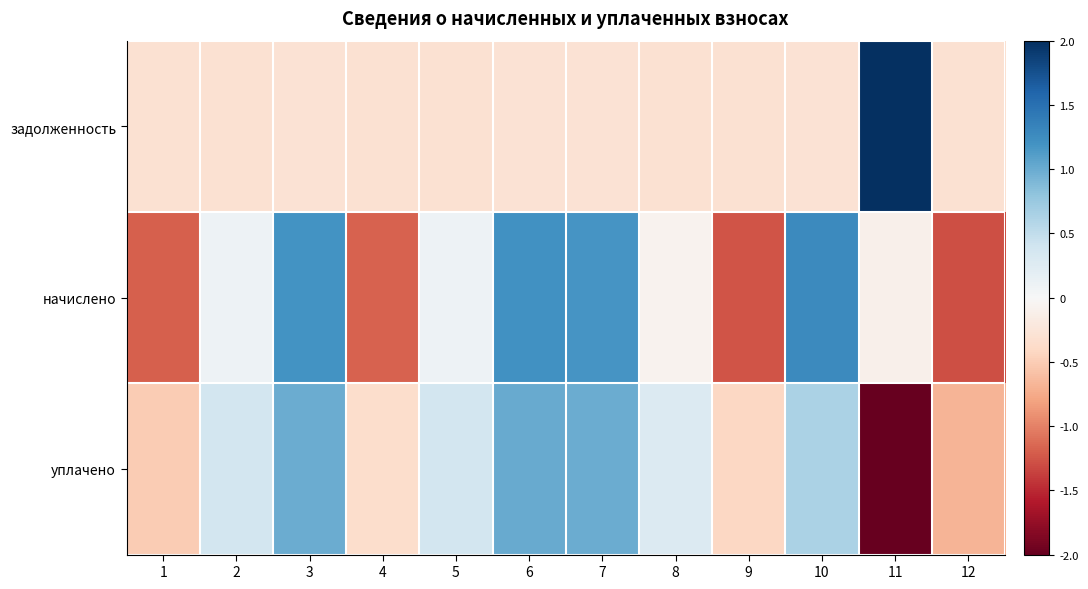

What is the total value across all series at 6?

1.9